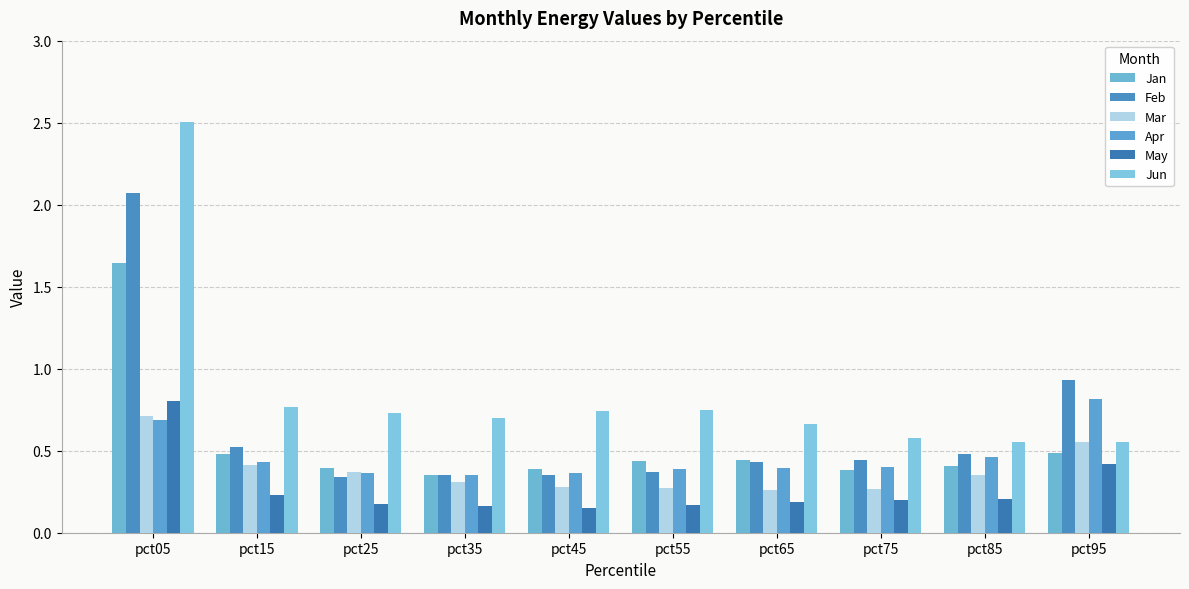

How many distinct data groups are displayed?

6